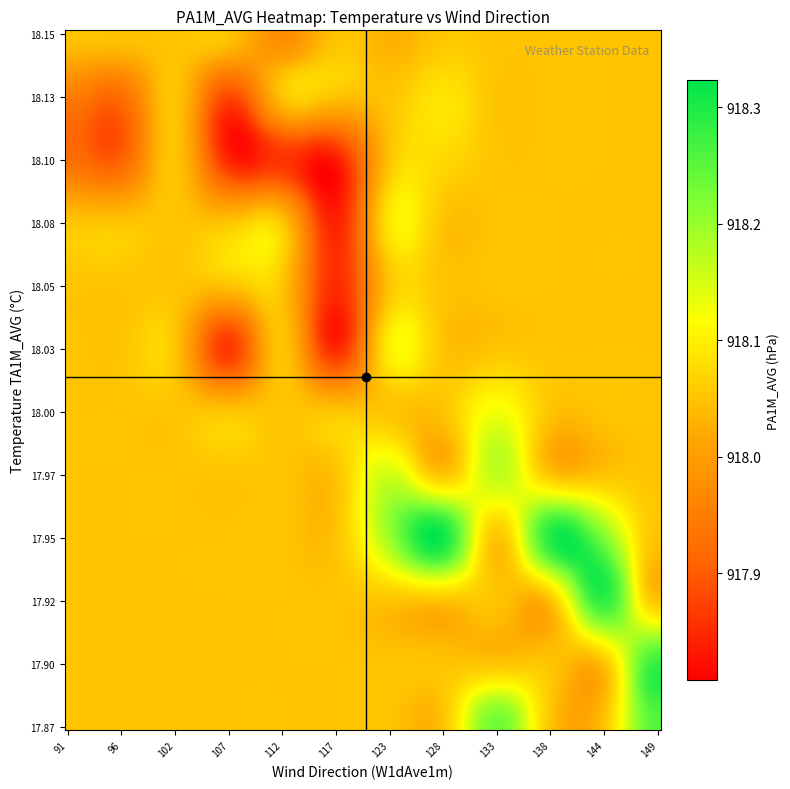

Which series has the largest total across all categories?

PA1M_AVG